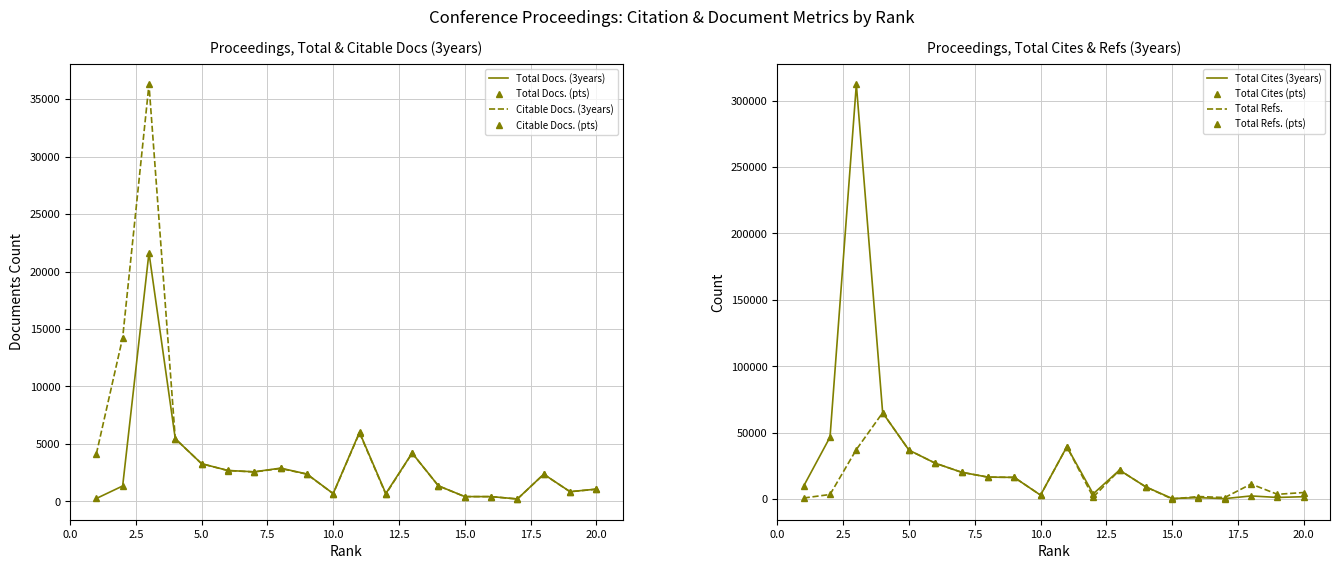

At which label does Total Refs. first exceed 11266?

3